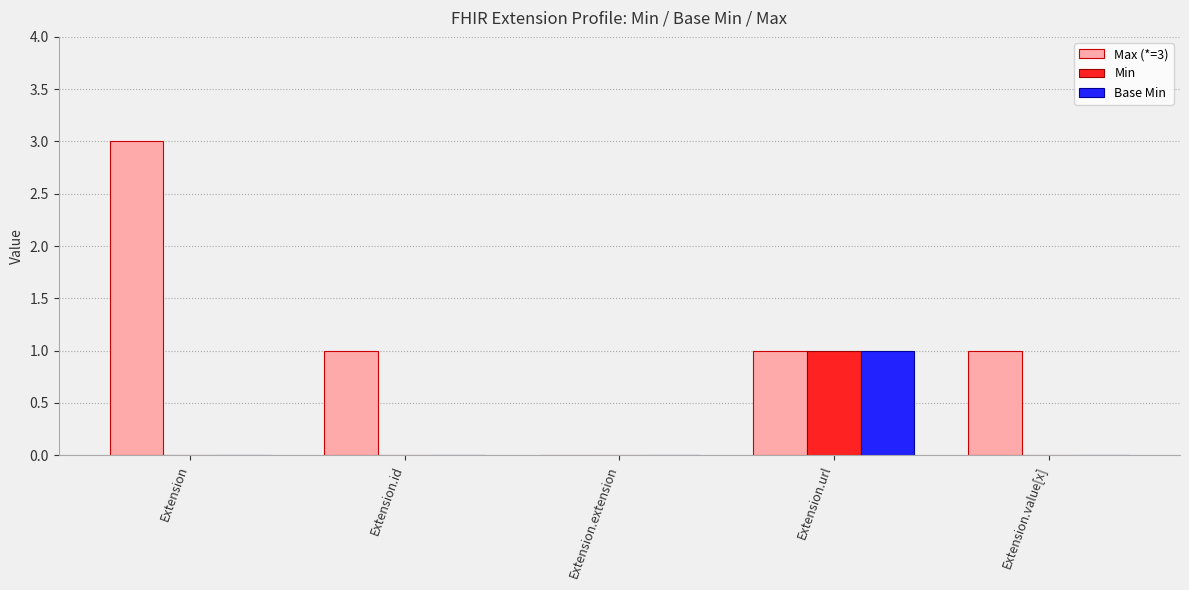

What is the difference between the Max (*=3) values at Extension.extension and Extension.url?

1